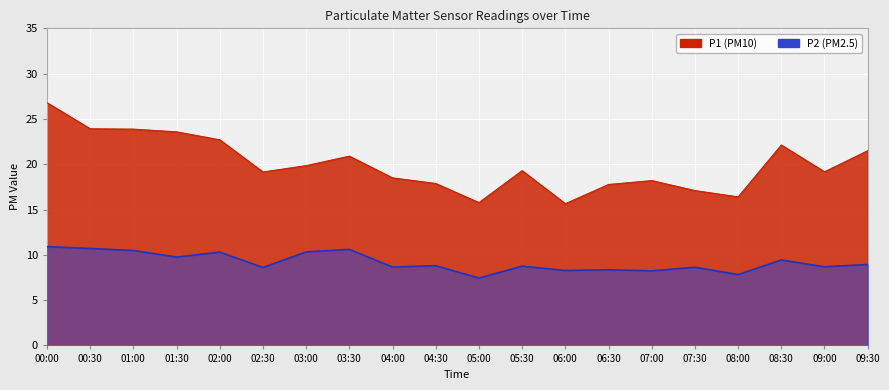

True or false: P1 and P2 cross at least once.

False